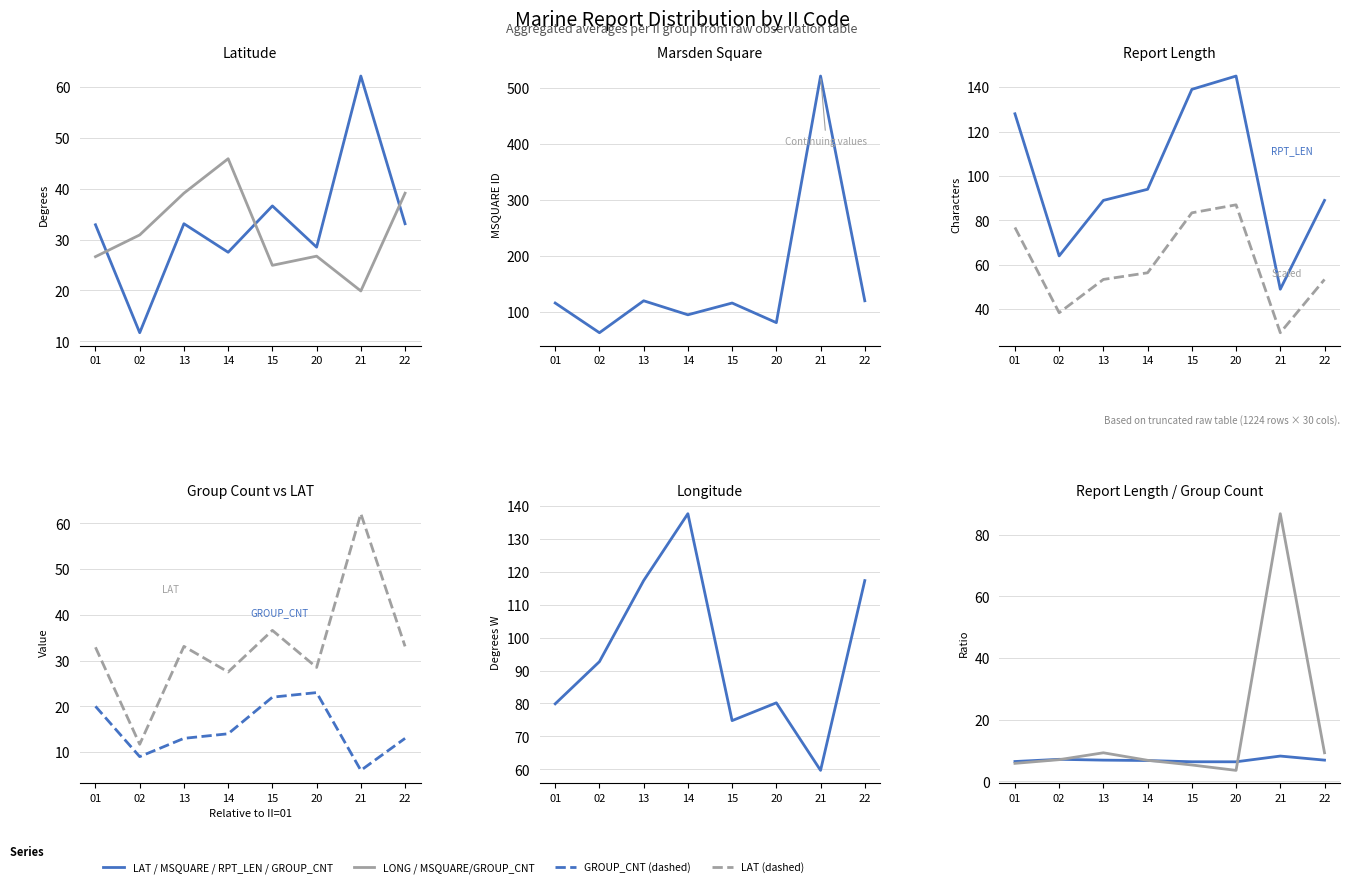

The LAT series shows 45.2 at 14. True or false?

False